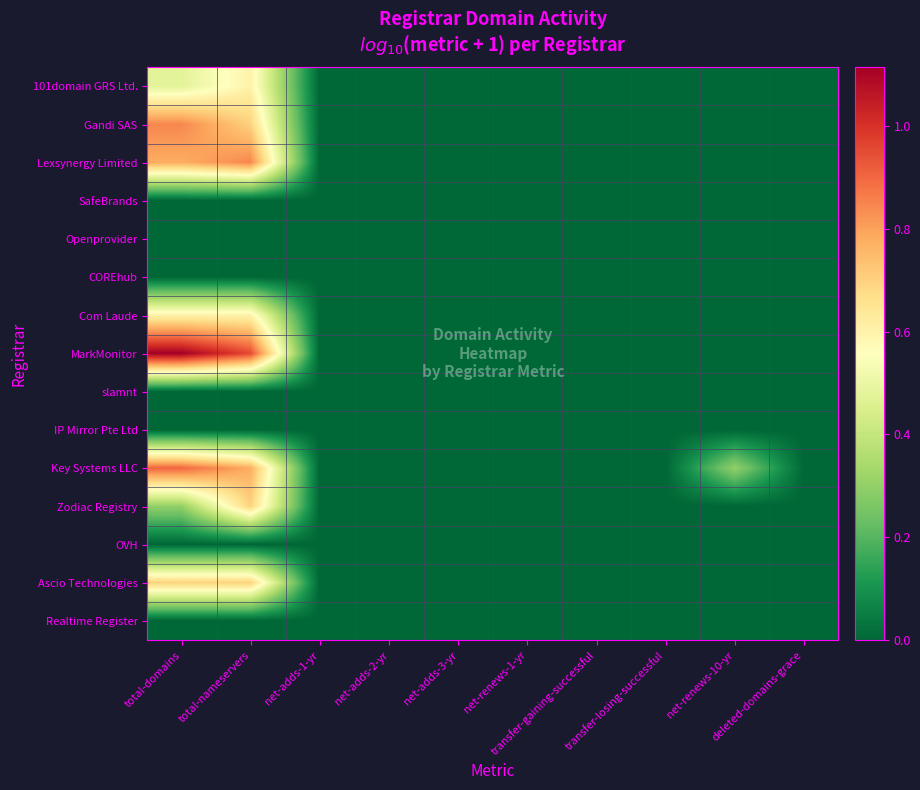

At which category is the sum across all series the highest?

total-nameservers